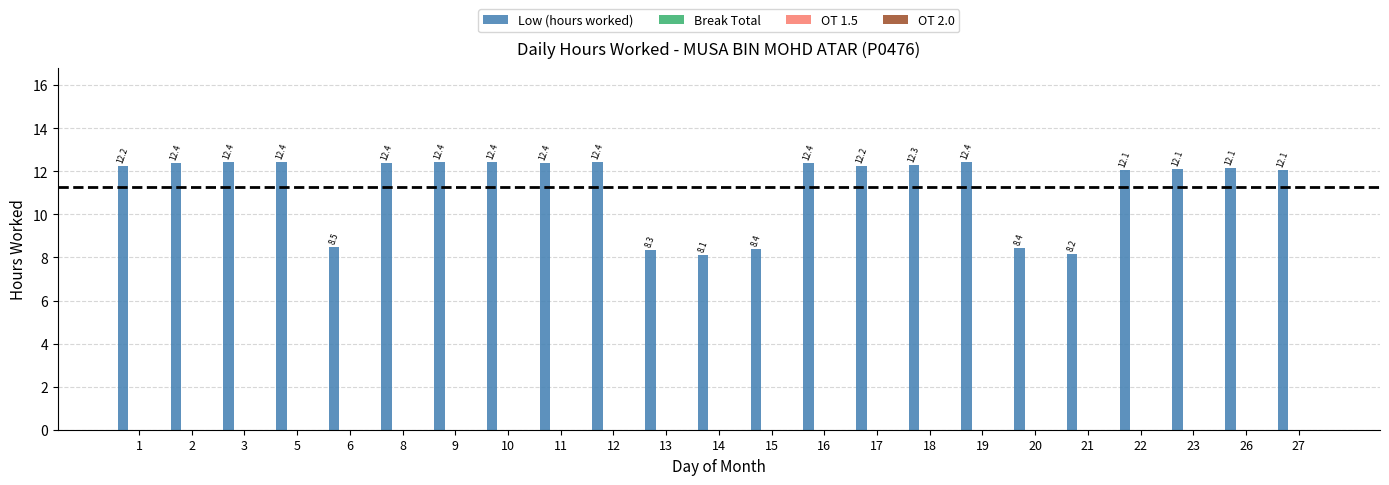

What is the greatest value displayed?

12.4